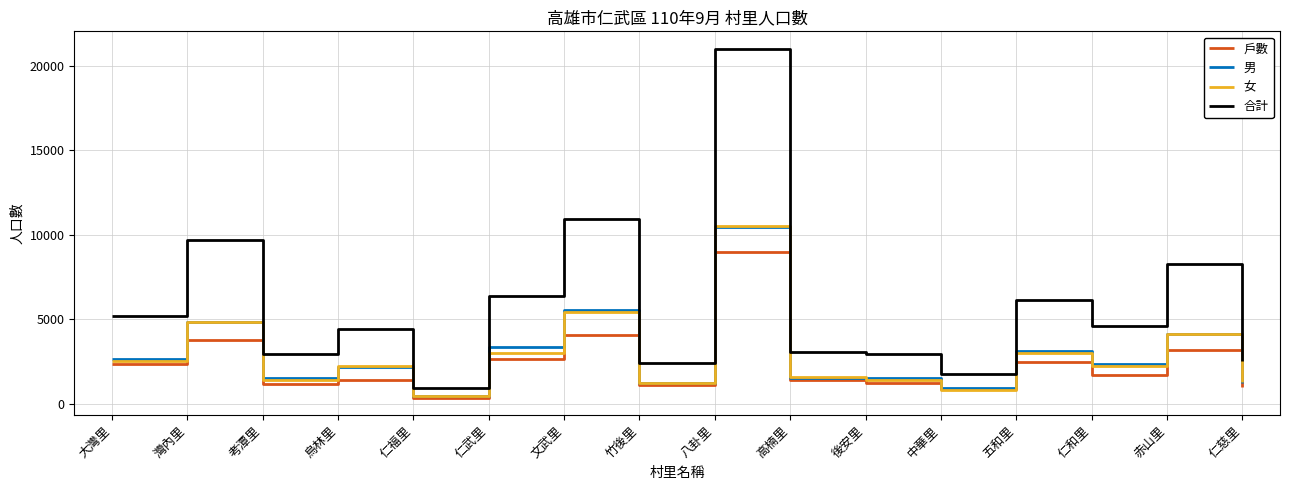

What is the total value across all series at 仁慈里?

6078